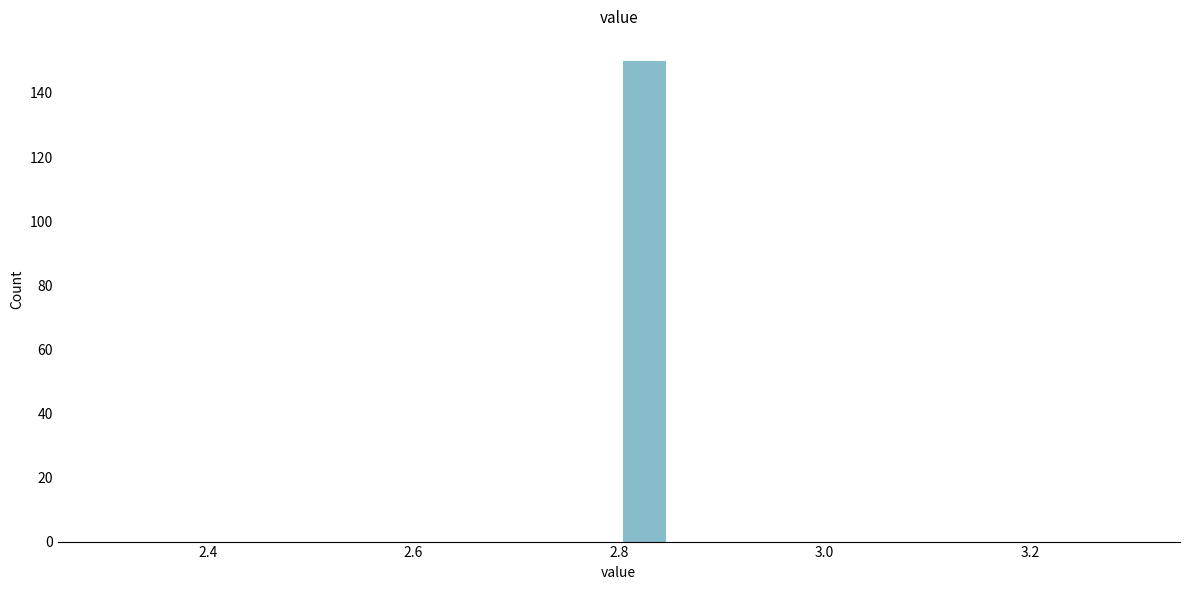

Read against the x-axis, roughly where is the centre of the tallest bar?

2.82